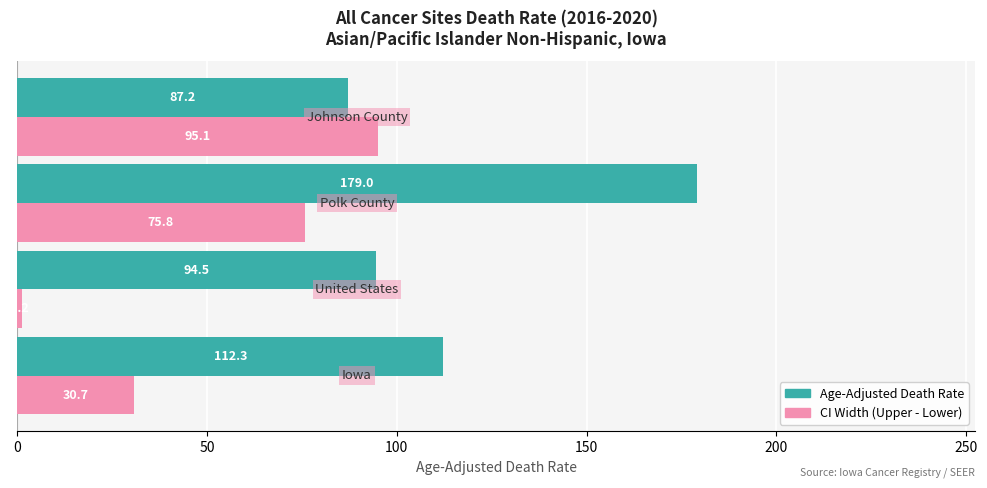

Which series has the widest spread of values?

CI Width (Upper - Lower)